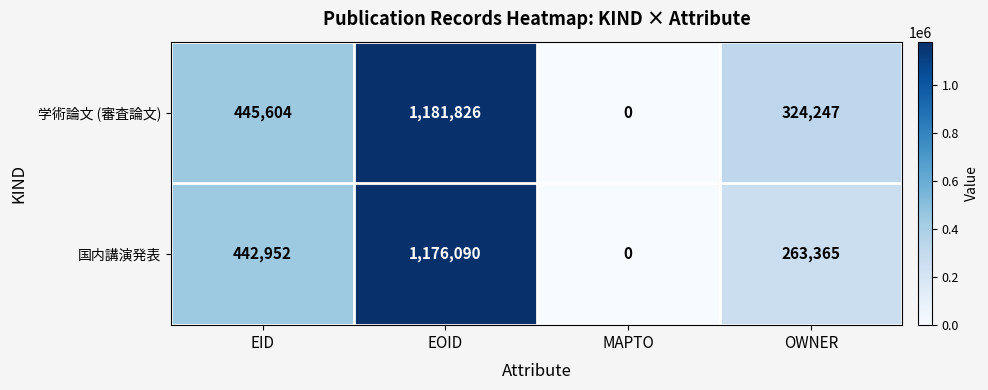

The 国内講演発表 series shows 0 at MAPTO. True or false?

True